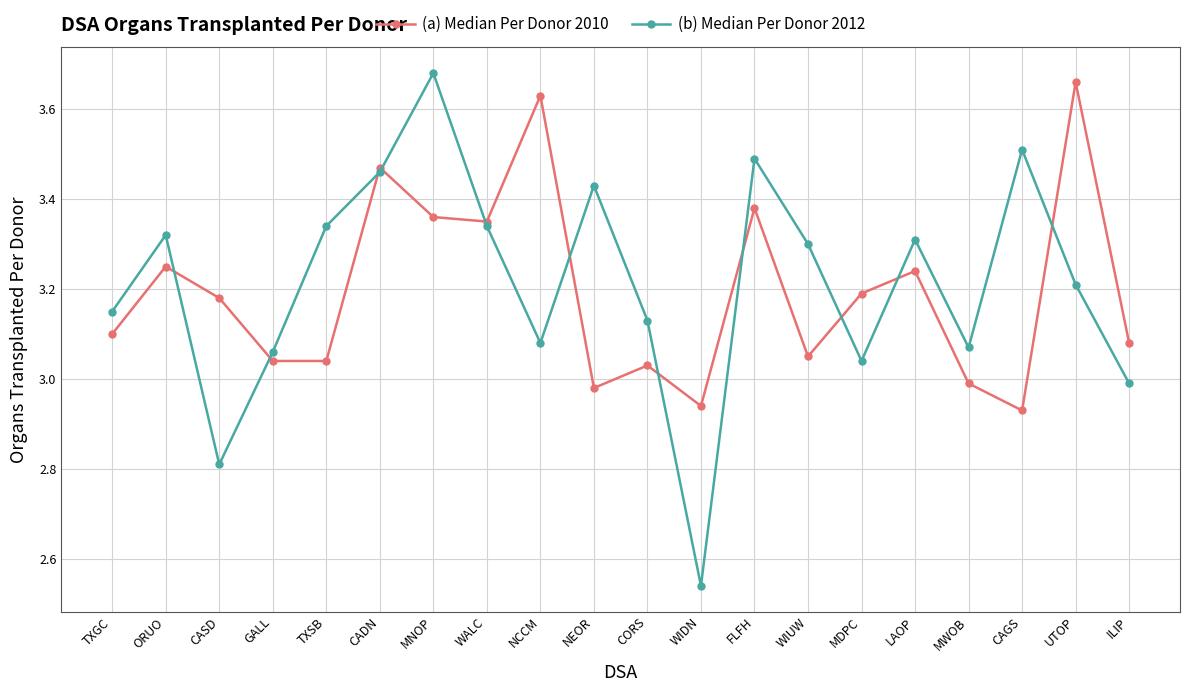

How many lines are shown in the chart?

2